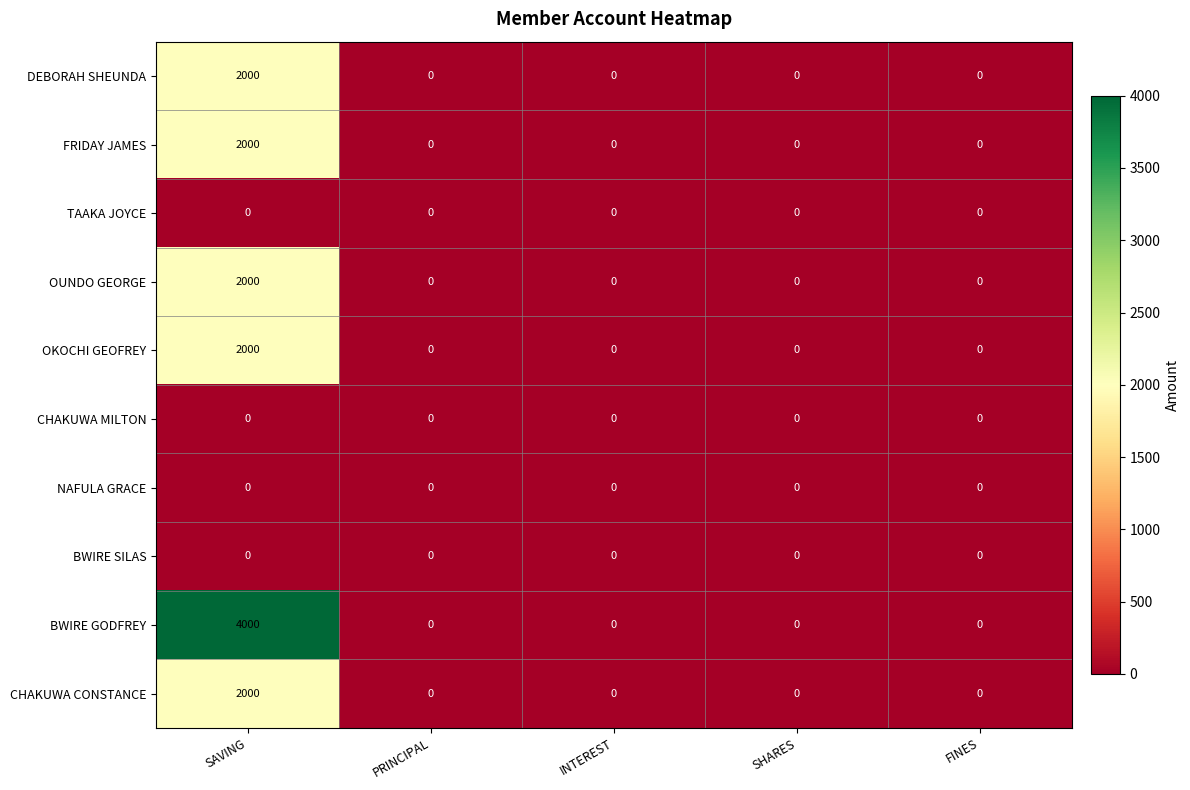

The value of OKOCHI GEOFREY at INTEREST is 0. True or false?

True